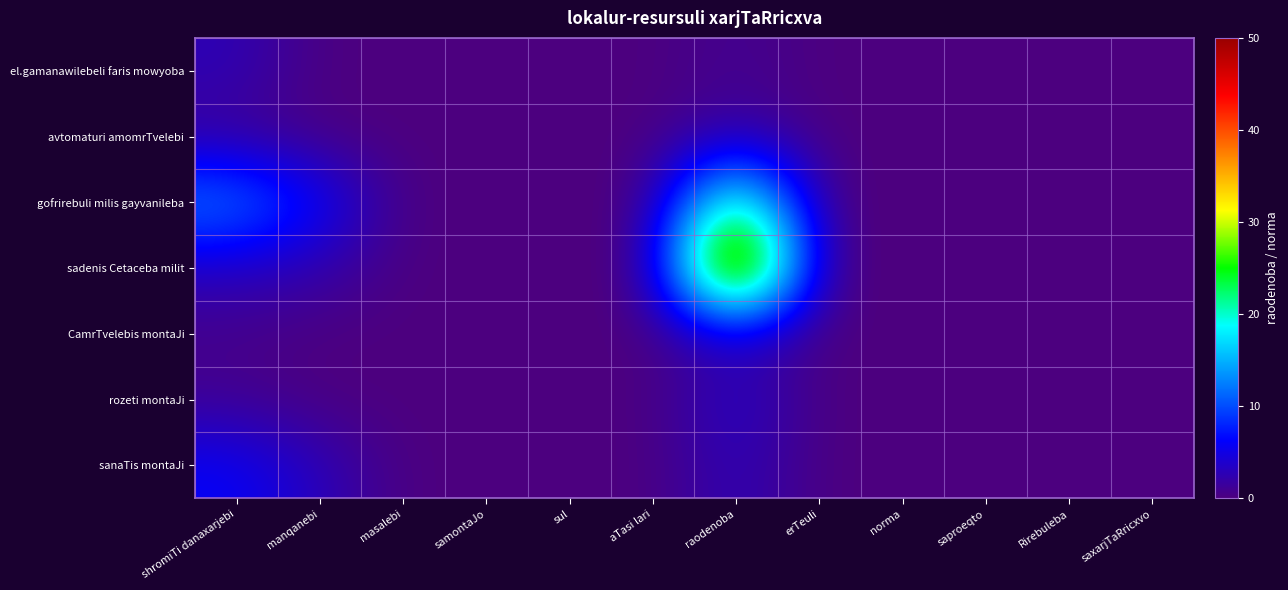

Which category has the highest value across all series?

raodenoba